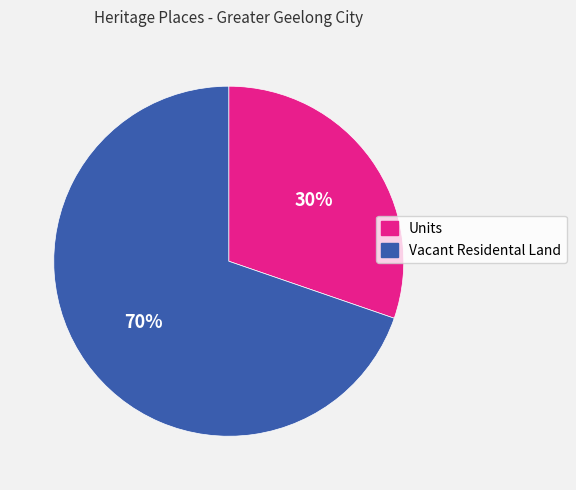

Does any single category account for the majority?

Yes